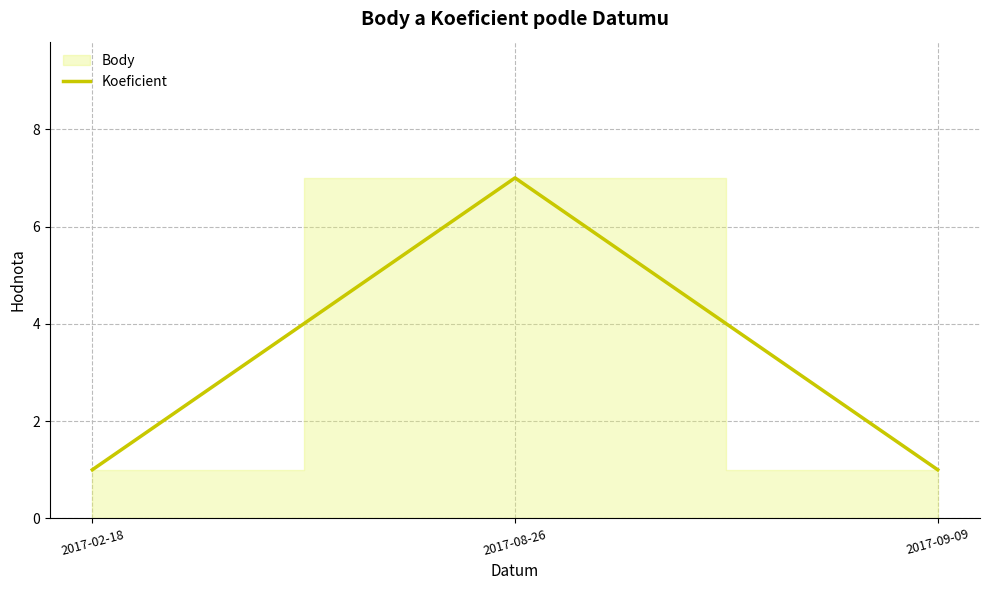

What is the smallest value displayed?

1